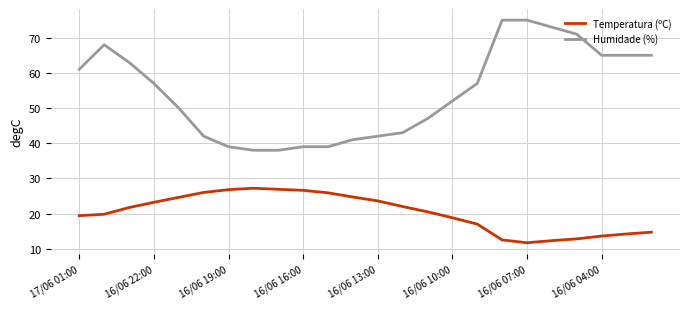

List the series in order of their peak value, lowest first.

Temperatura (ºC), Humidade (%)